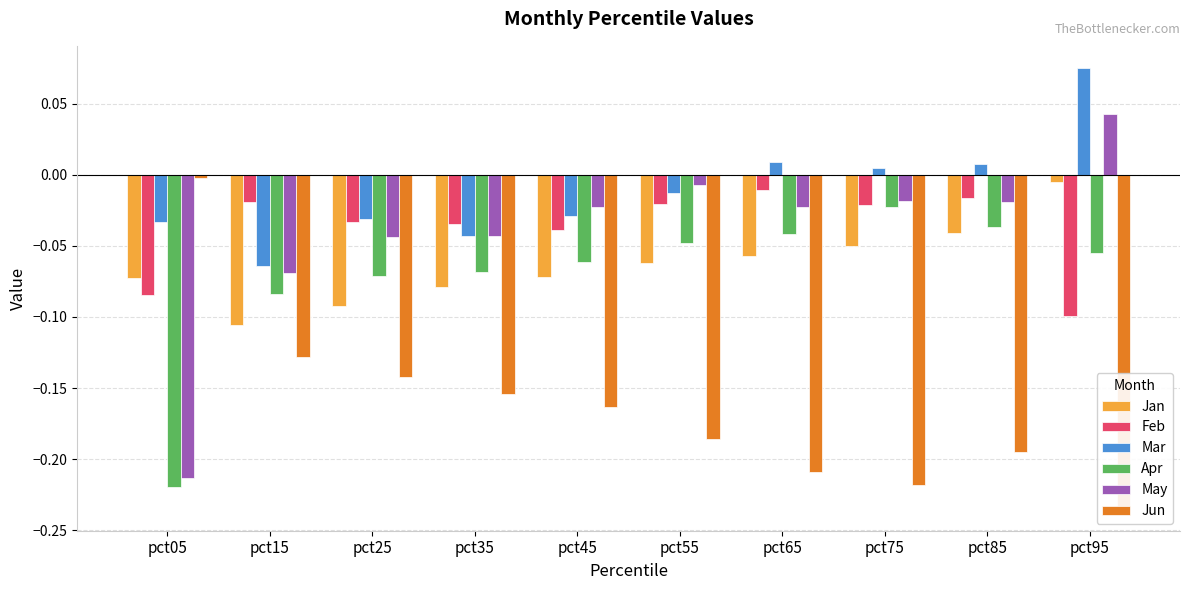

The Apr series shows -0.1 at pct65. True or false?

False